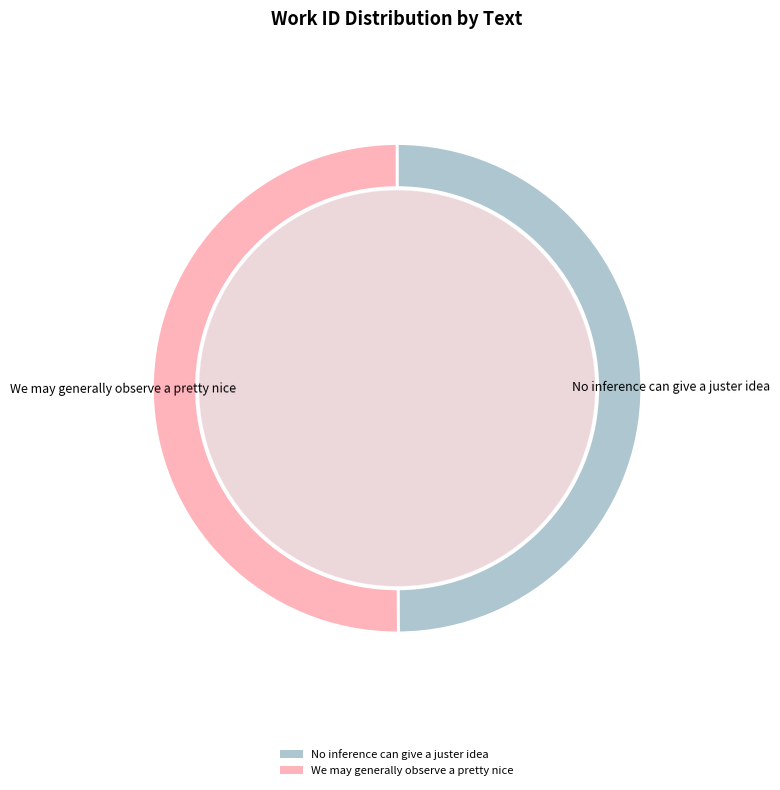

Which slice represents more than half of the pie?

We may generally observe a pretty nice